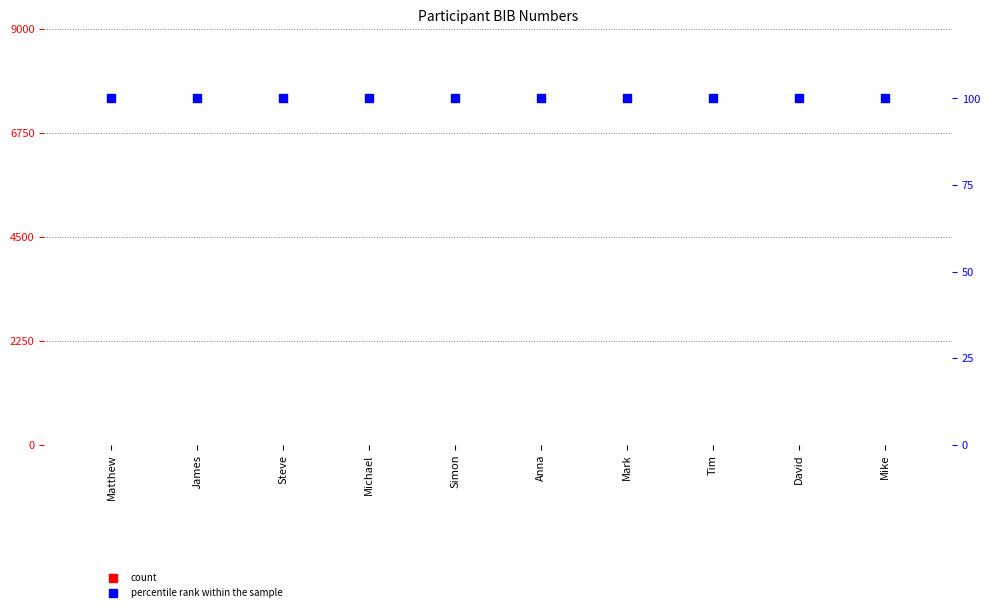

What is the total value across all series at James?

100